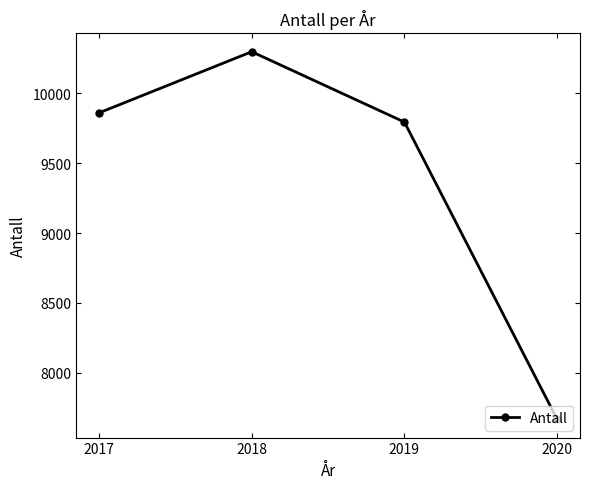

What is the value of the 2nd point from the left?

10296